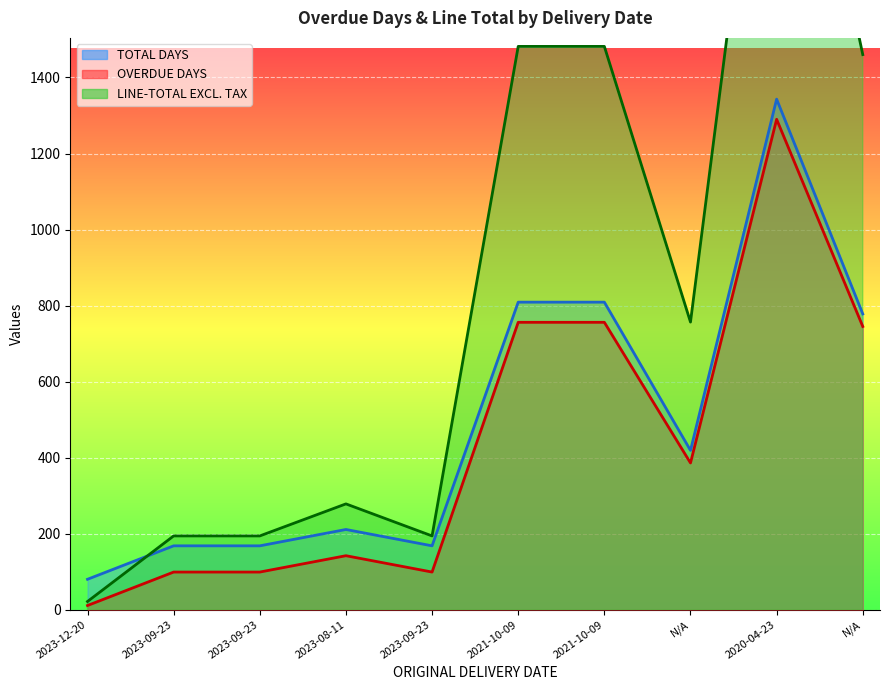

What is the spread (max minus min) of values at 2021-10-09?

725.8